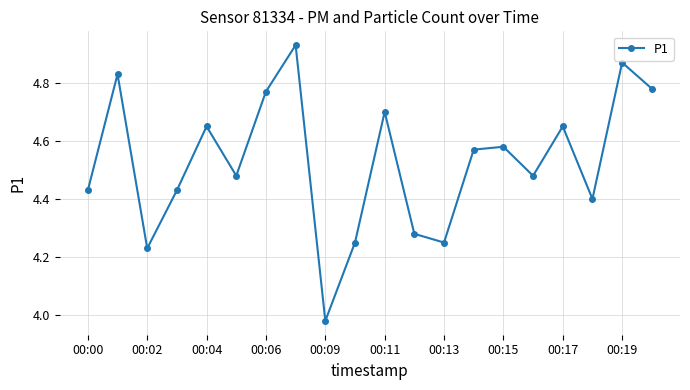

What is the sum of all values?

90.5